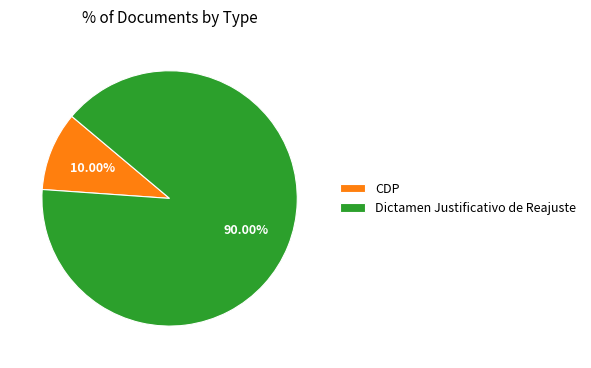

What is the majority slice?

Dictamen Justificativo de Reajuste